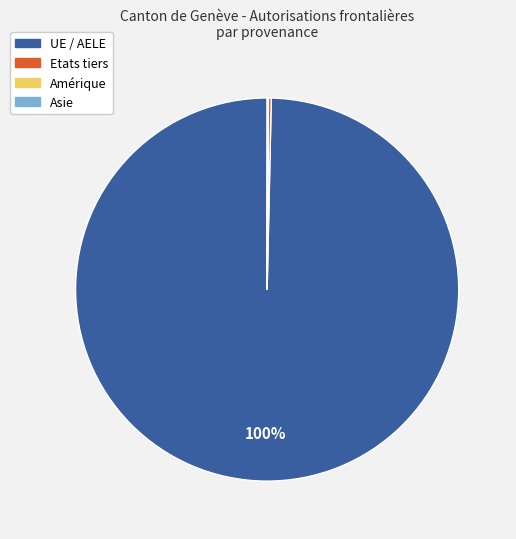

What is the largest slice in the pie chart?

UE / AELE